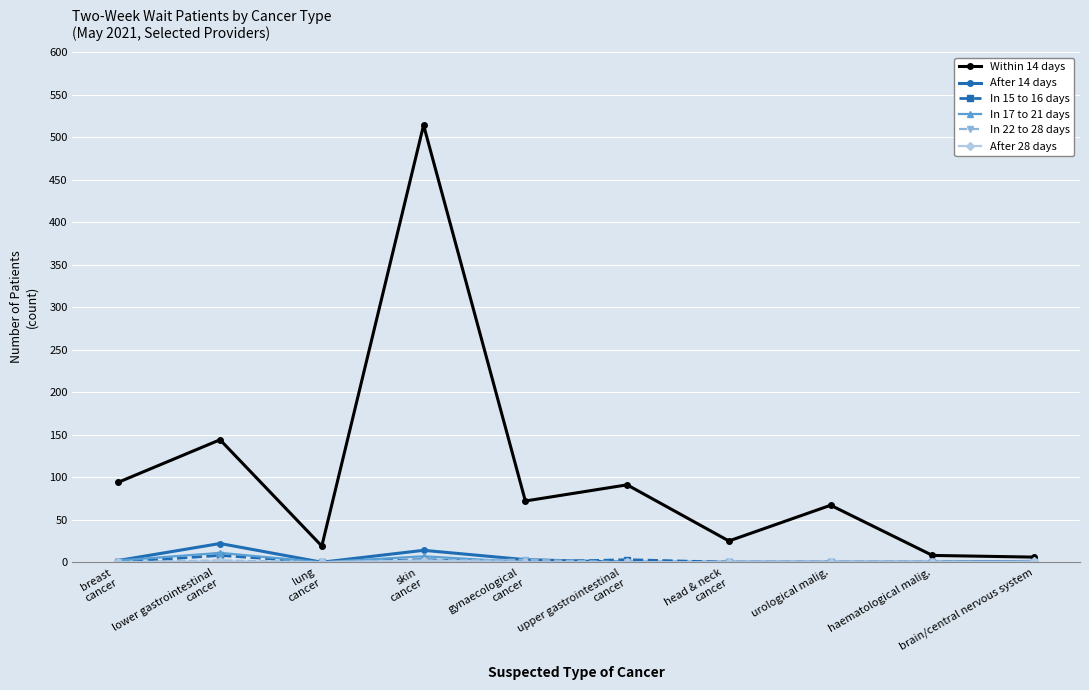

True or false: In 17 to 21 days has a value of 0 at brain/central nervous system.

True